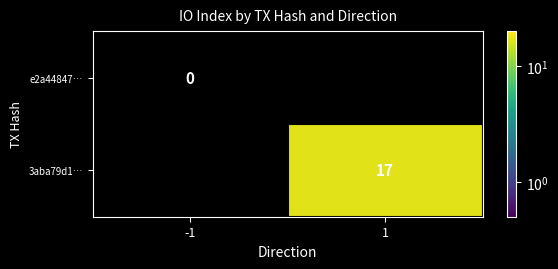

Is the value of 3aba79d1… at 1 greater than the value of e2a44847… at -1?

Yes